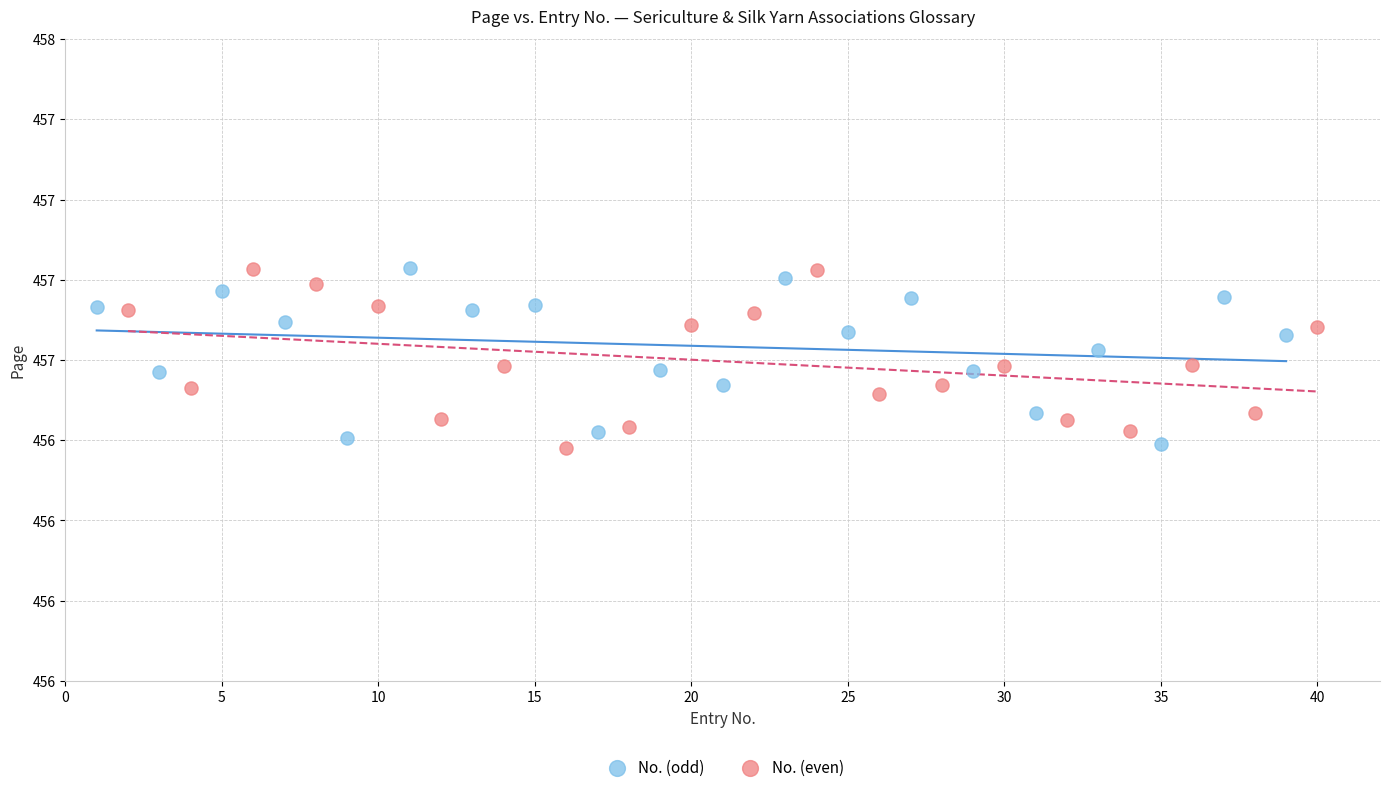

What are all the series names shown in the legend?

No. (odd), No. (even)